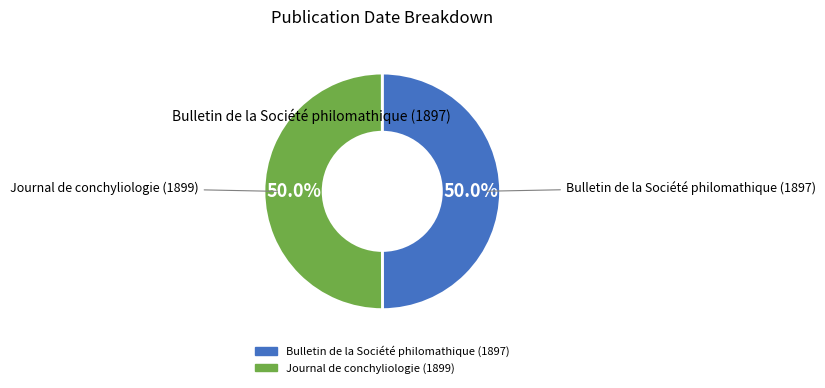

What portion of the pie excludes Journal de conchyliologie (1899)?

50.0%